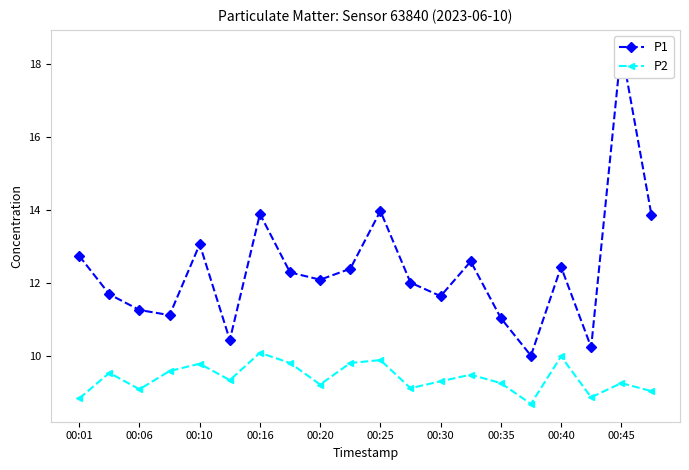

How many interior local peaks does the P2 series have?

7